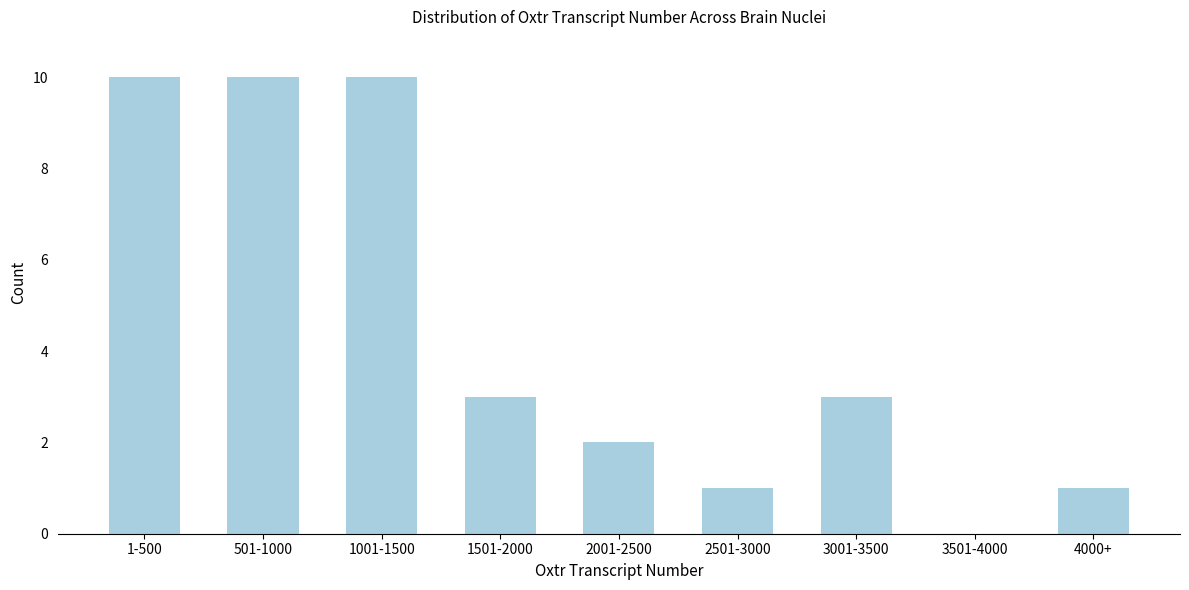

Reading left to right, extract all data points from this chart.

1-500=10	501-1000=10	1001-1500=10	1501-2000=3	2001-2500=2	2501-3000=1	3001-3500=3	3501-4000=0	4000+=1